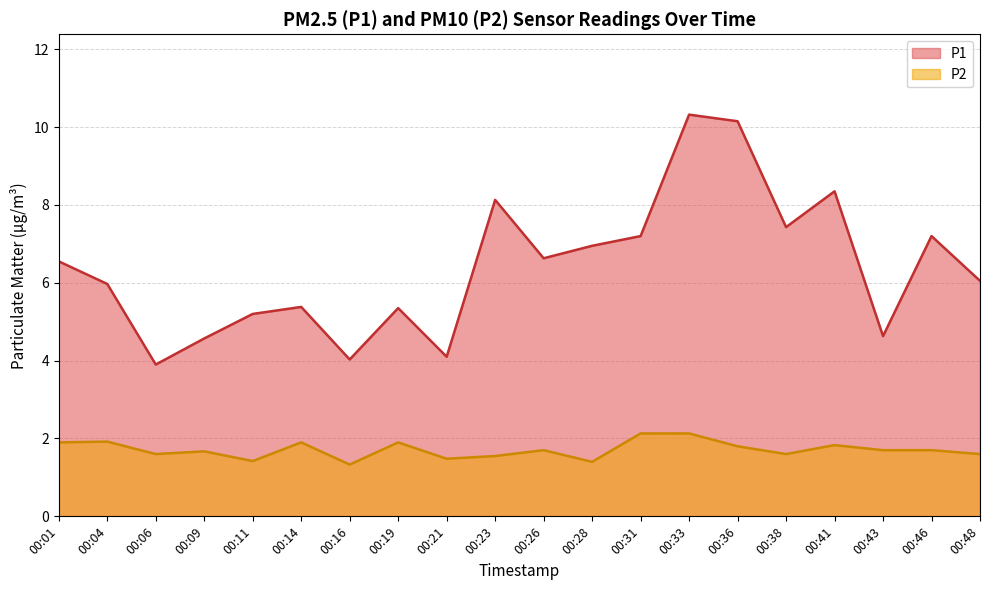

The value of P1 at 00:16 is 5.8. True or false?

False